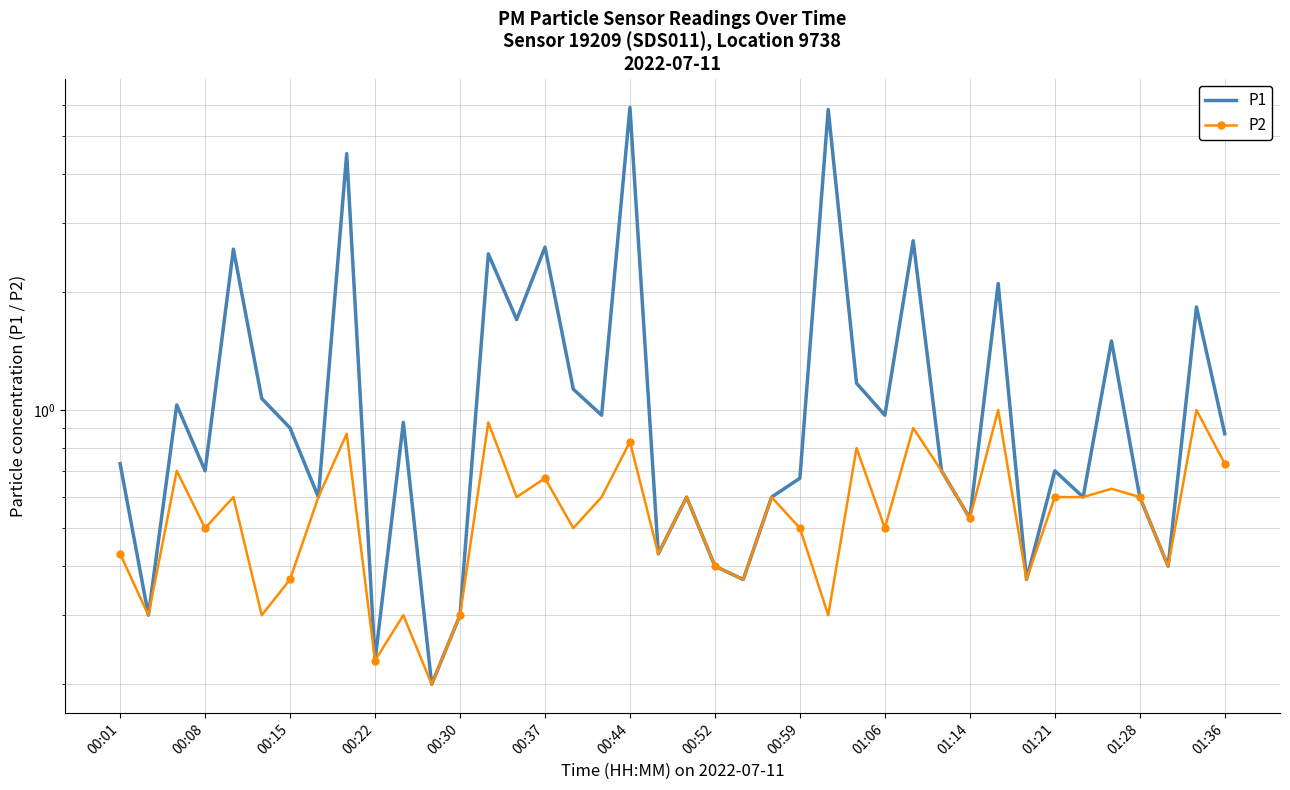

At 01:36, list the series in order from smallest to largest.

P2, P1